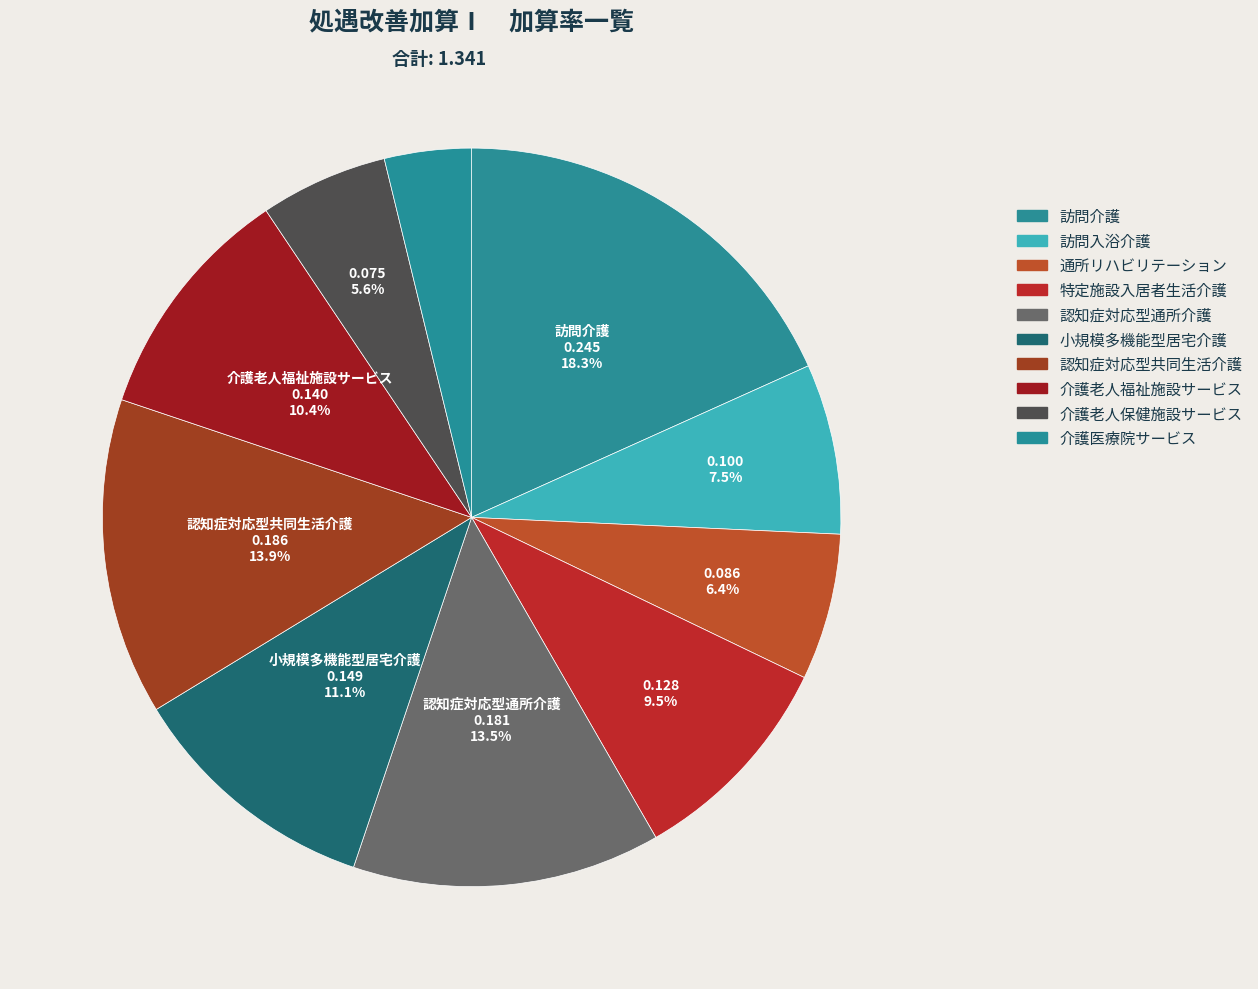

What portion of the pie excludes 介護老人福祉施設サービス?

89.6%